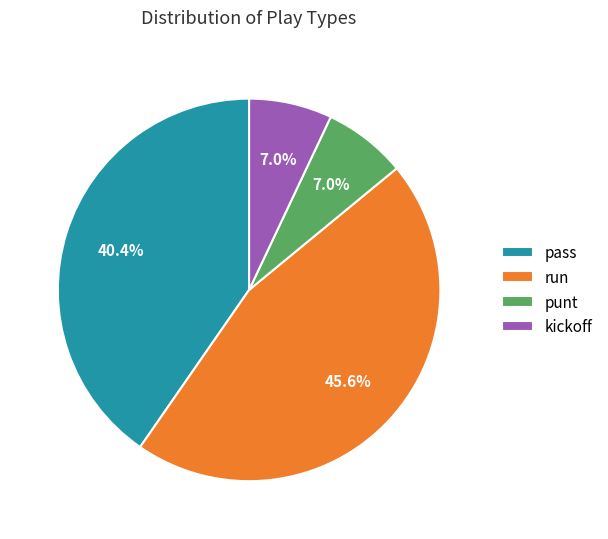

To the nearest percent, what is the average slice percentage?

25%